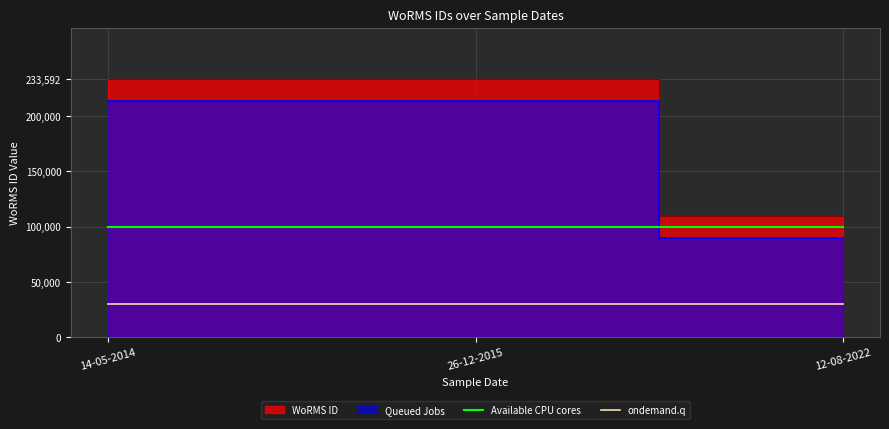

What is the label of the 2nd point from the left?

26-12-2015